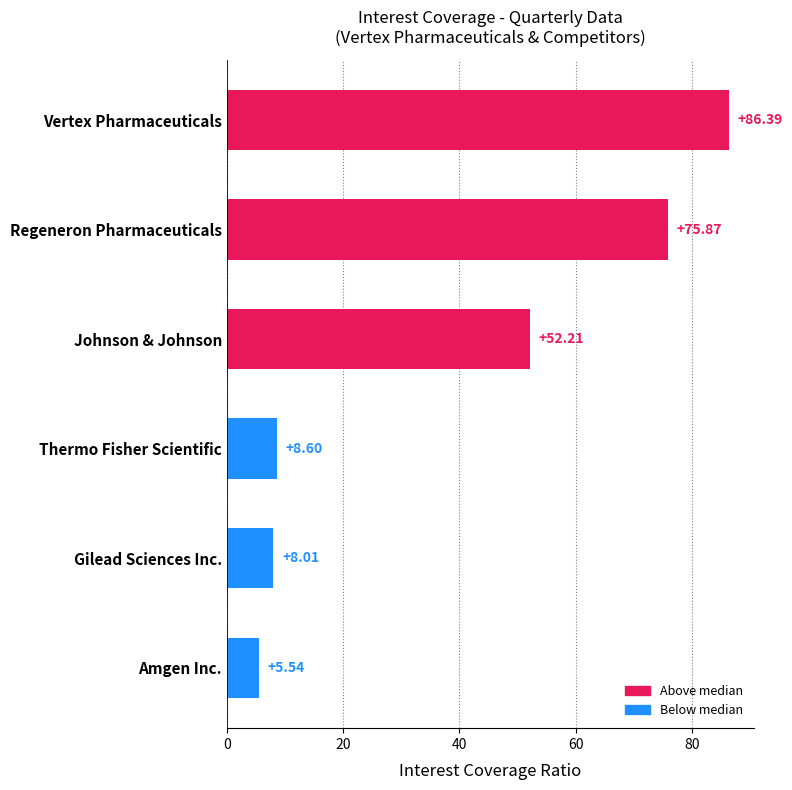

What is the difference between the second highest and second lowest values?

67.9